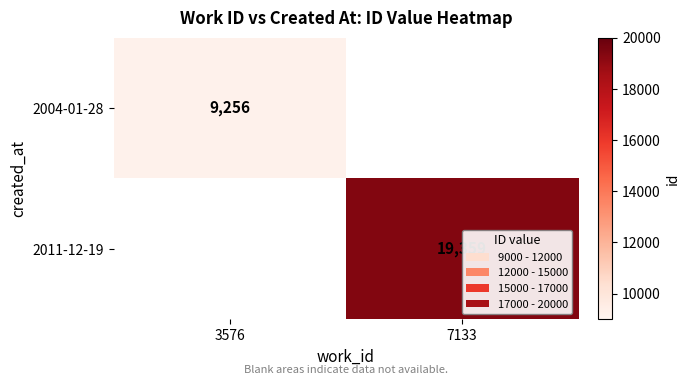

The 2011-12-19 series shows 27502 at 7133. True or false?

False